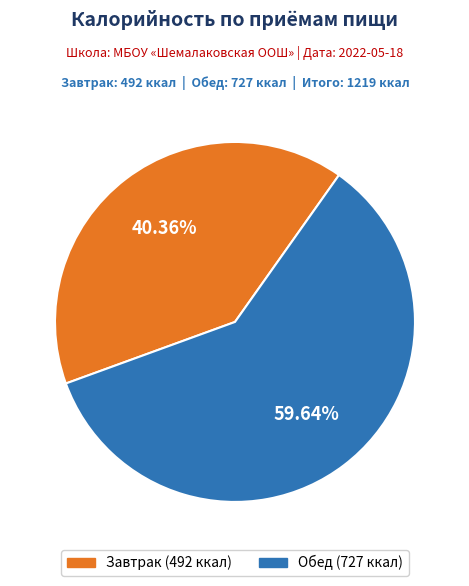

How many slices are in this pie chart?

2